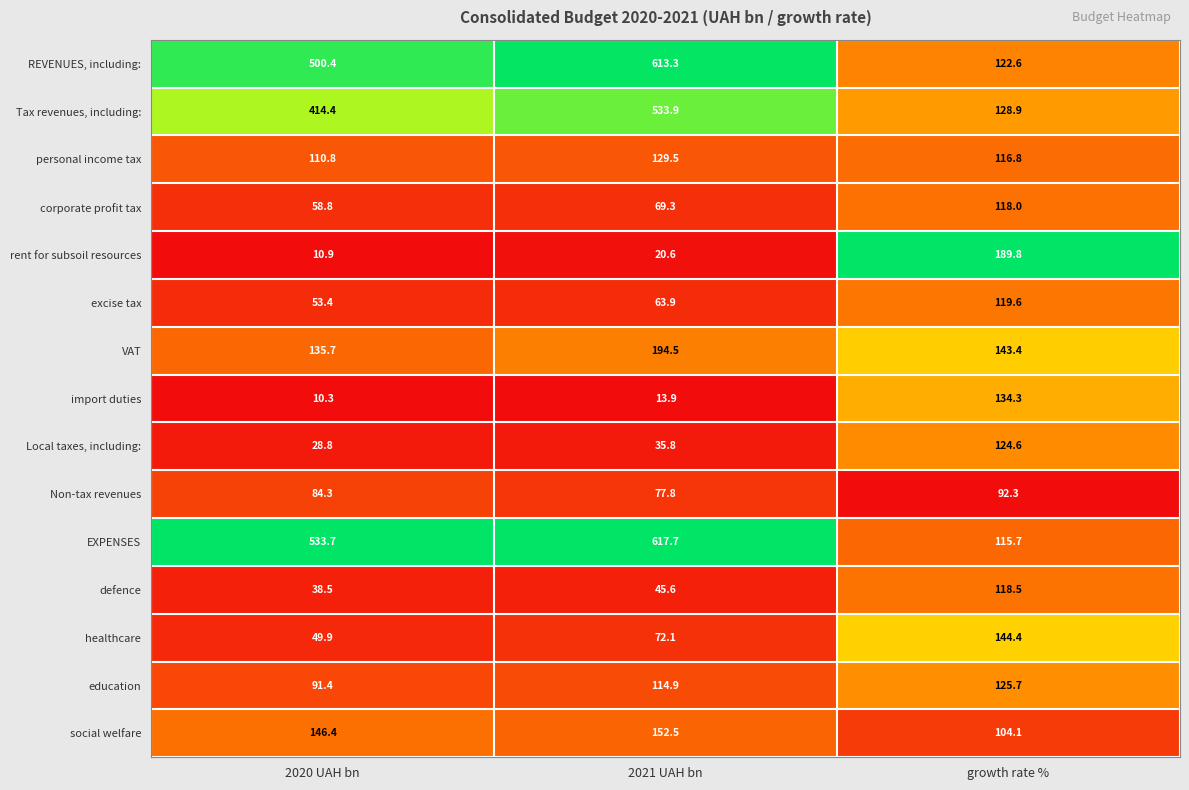

True or false: defence has a value of 118.5 at growth rate %.

True